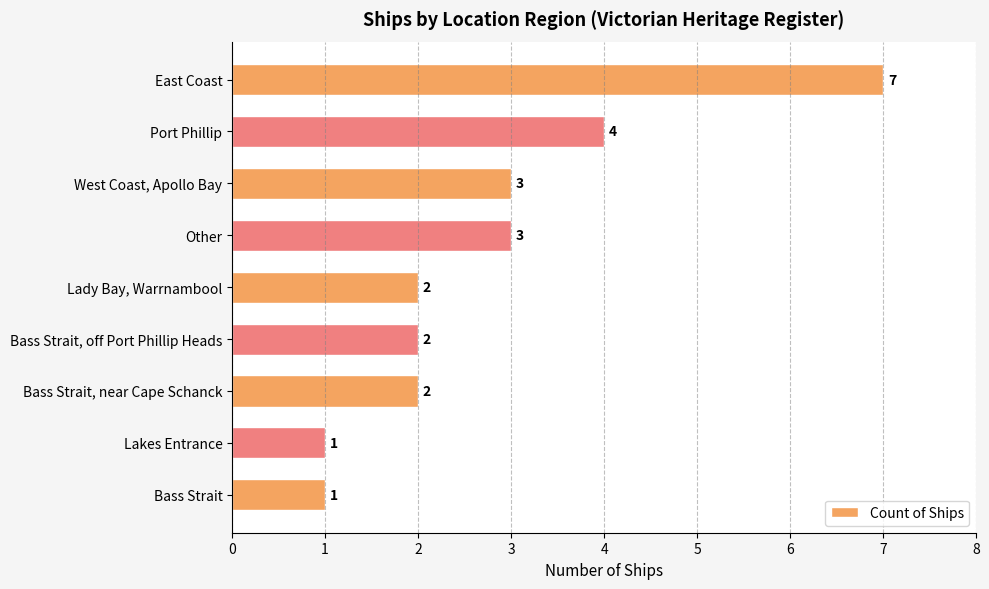

What is the greatest value displayed?

7